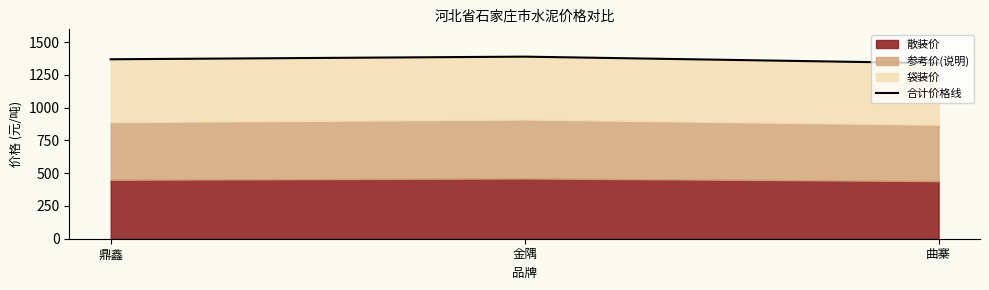

Which category has the highest value across all series?

金隅